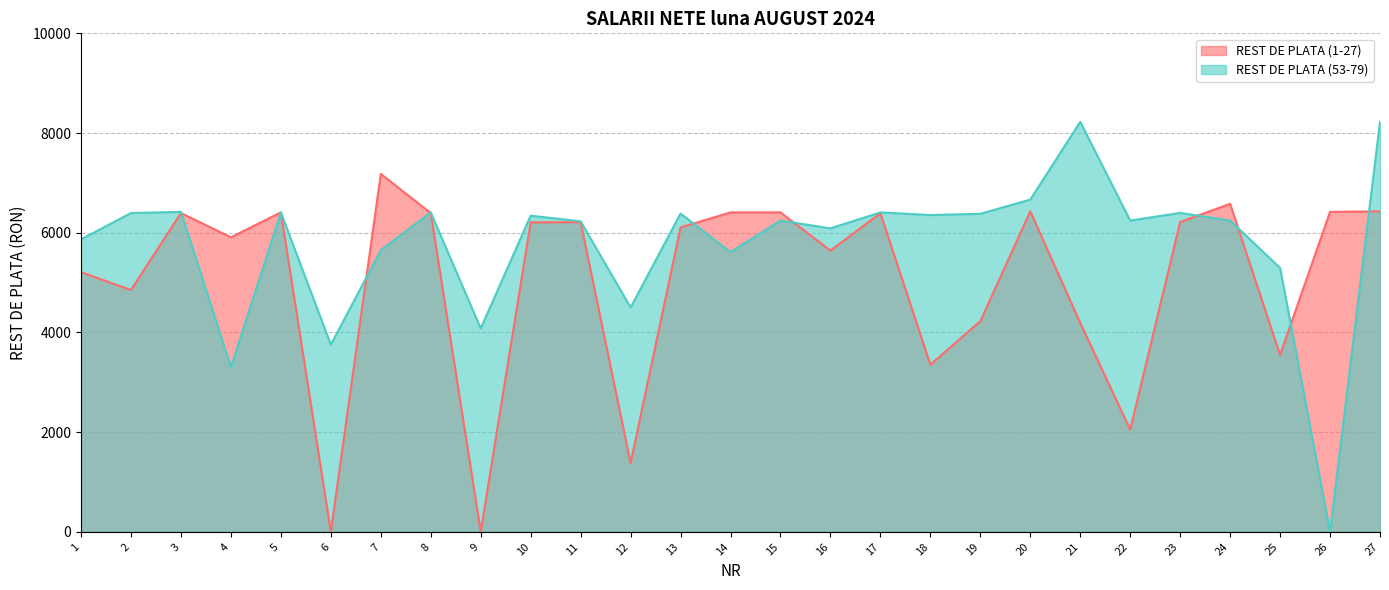

Which series has the widest spread of values?

REST DE PLATA (53-79)